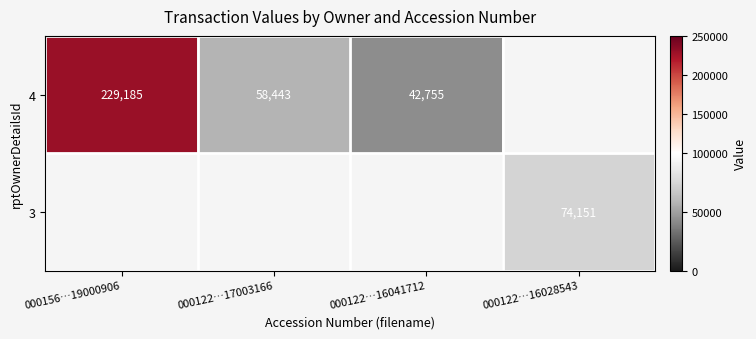

True or false: 4 has a value of 17676 at 000122…16041712.

False